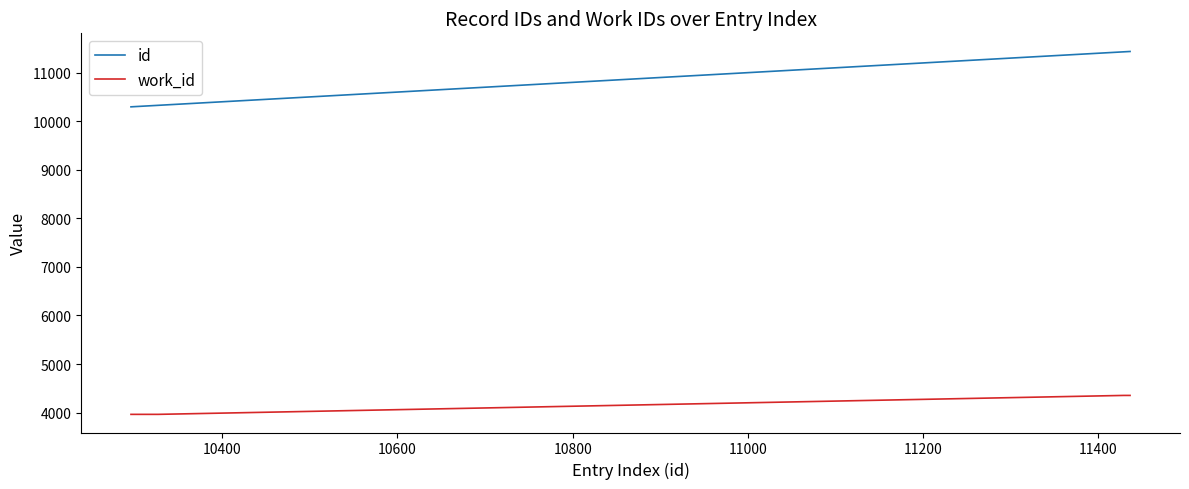

Which series has the largest total across all categories?

id